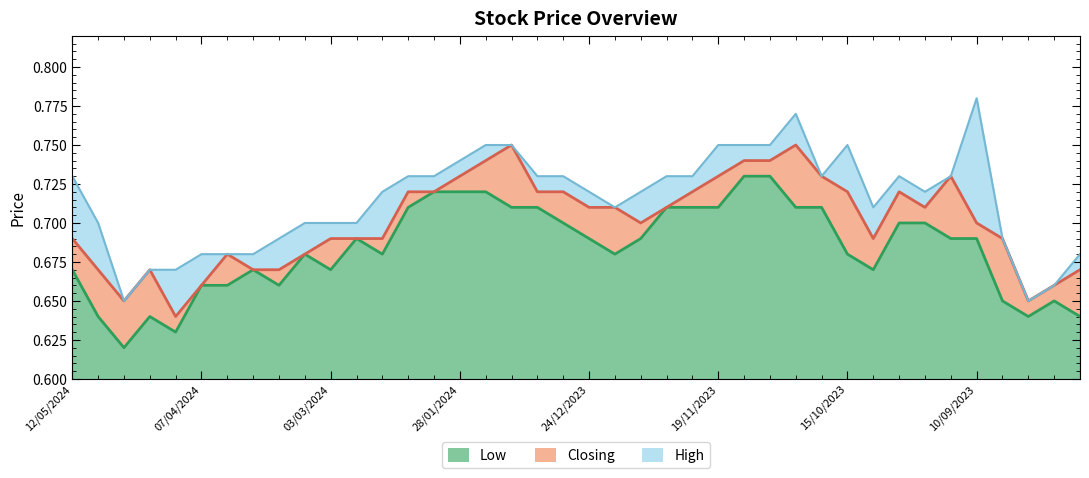

What is the label of the 36th point from the right?

14/04/2024